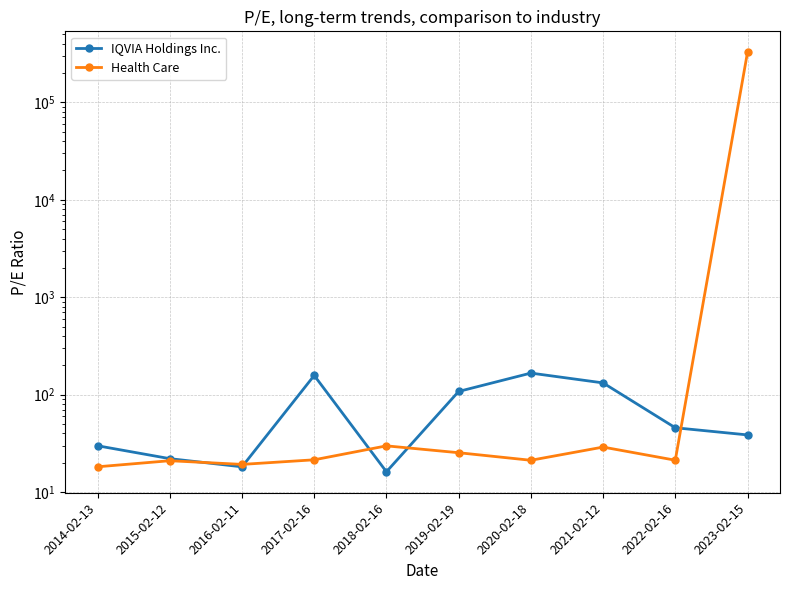

What is the difference between the highest and lowest values at 2022-02-16?

24.5